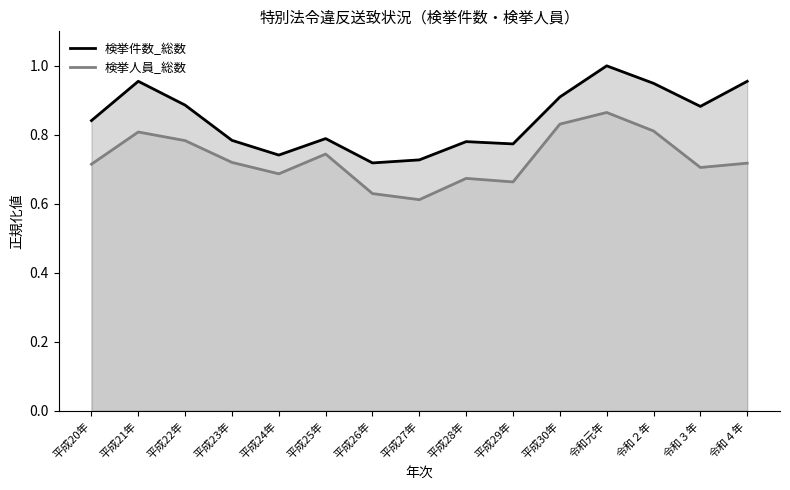

The value of 検挙件数_総数 at 平成25年 is 0.4. True or false?

False